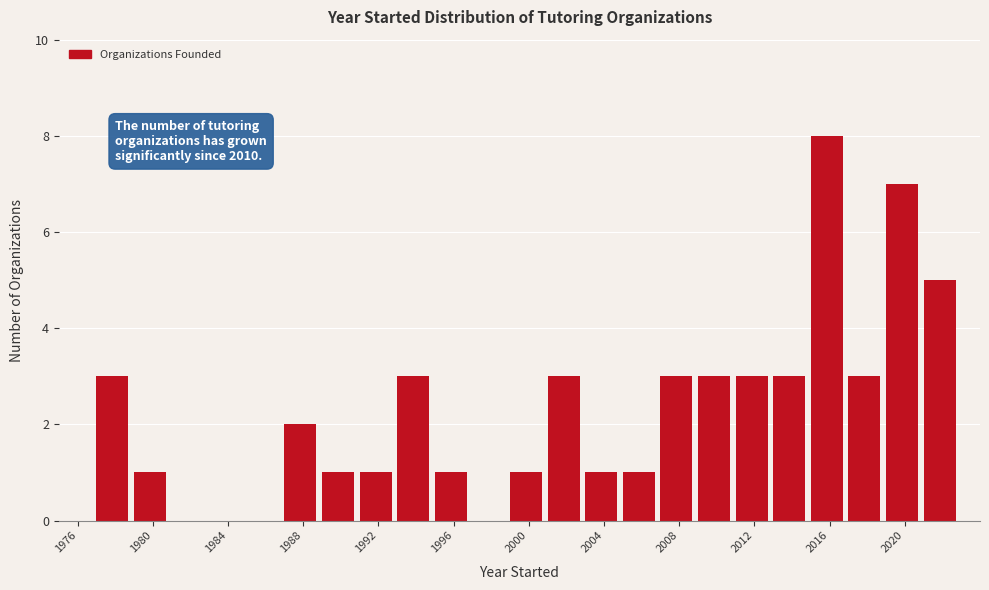

Which range on the x-axis has the tallest bar?

2015 to 2017